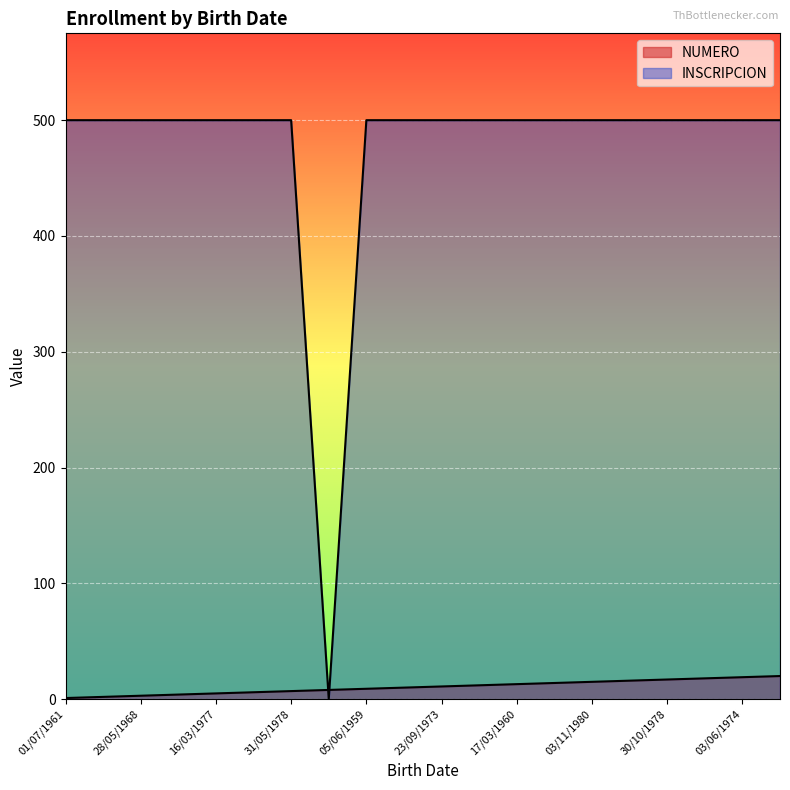

What value does the NUMERO series have at 17/03/1960?

13